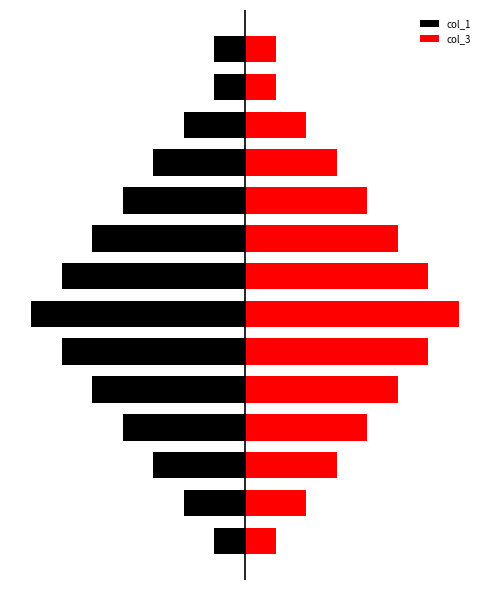

List the series in order of their peak value, lowest first.

col_1, col_3